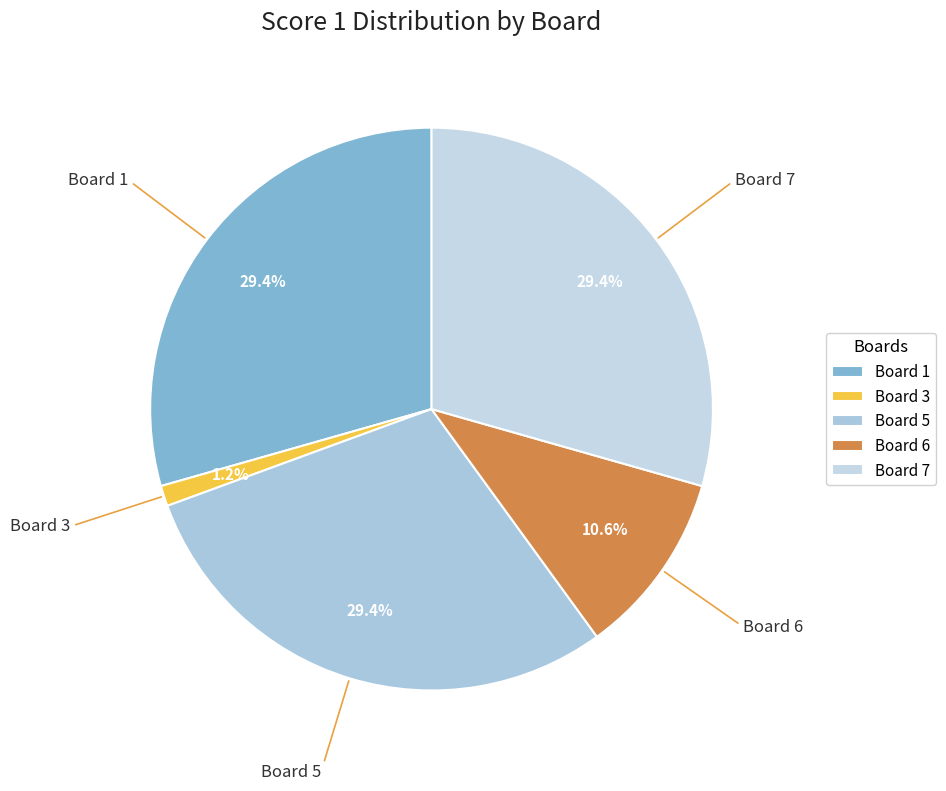

What is the smallest slice in the pie chart?

Board 3